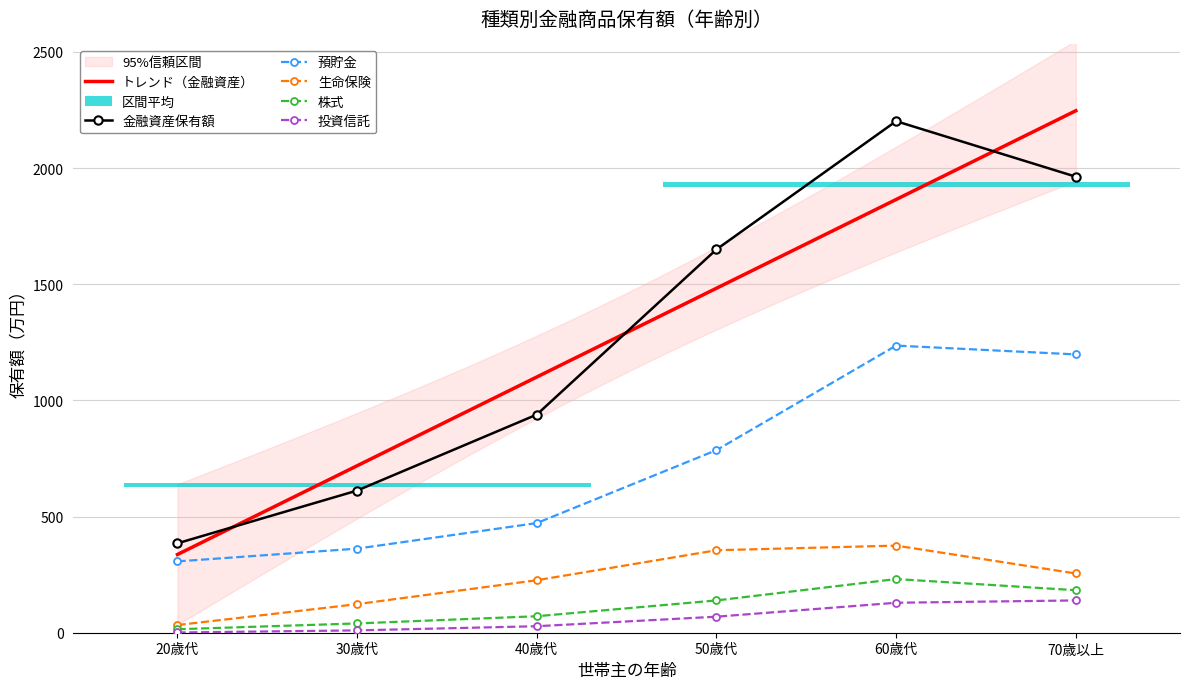

Rank the series at 20歳代 from lowest to highest value.

投資信託, 株式, 生命保険, 預貯金, 金融資産保有額